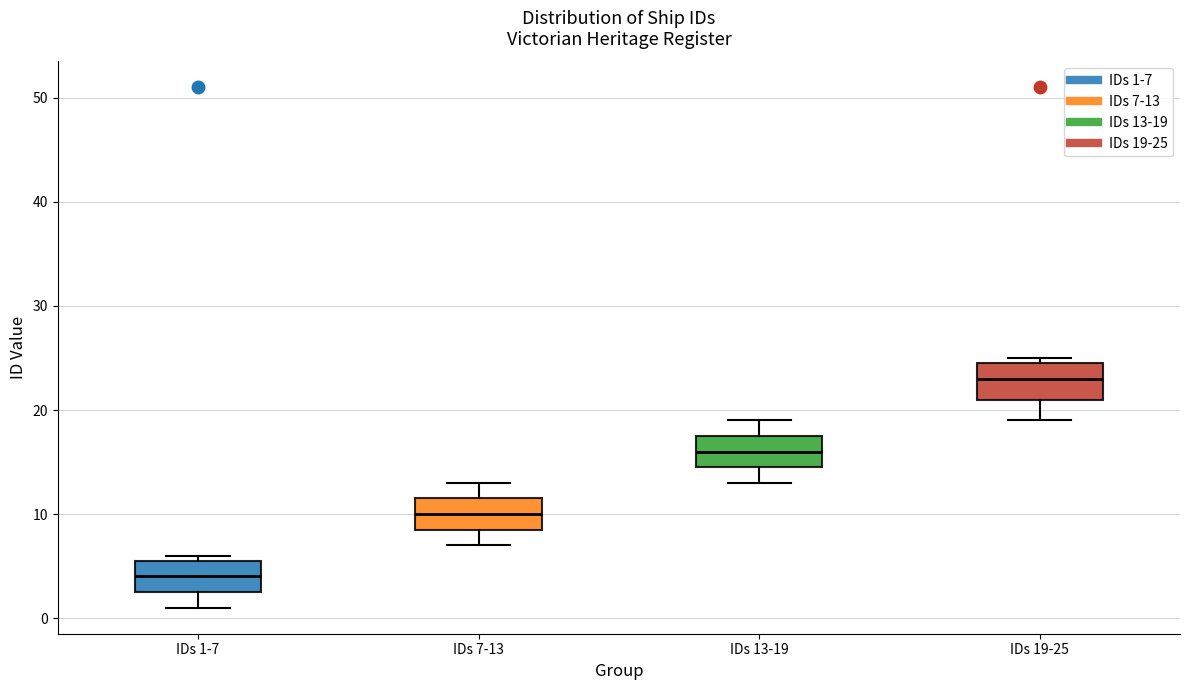

Where is the lower edge of the box for IDs 1-7 on the y-axis? The values are not printed on the chart, so give them approximately, as read against the axis.

3